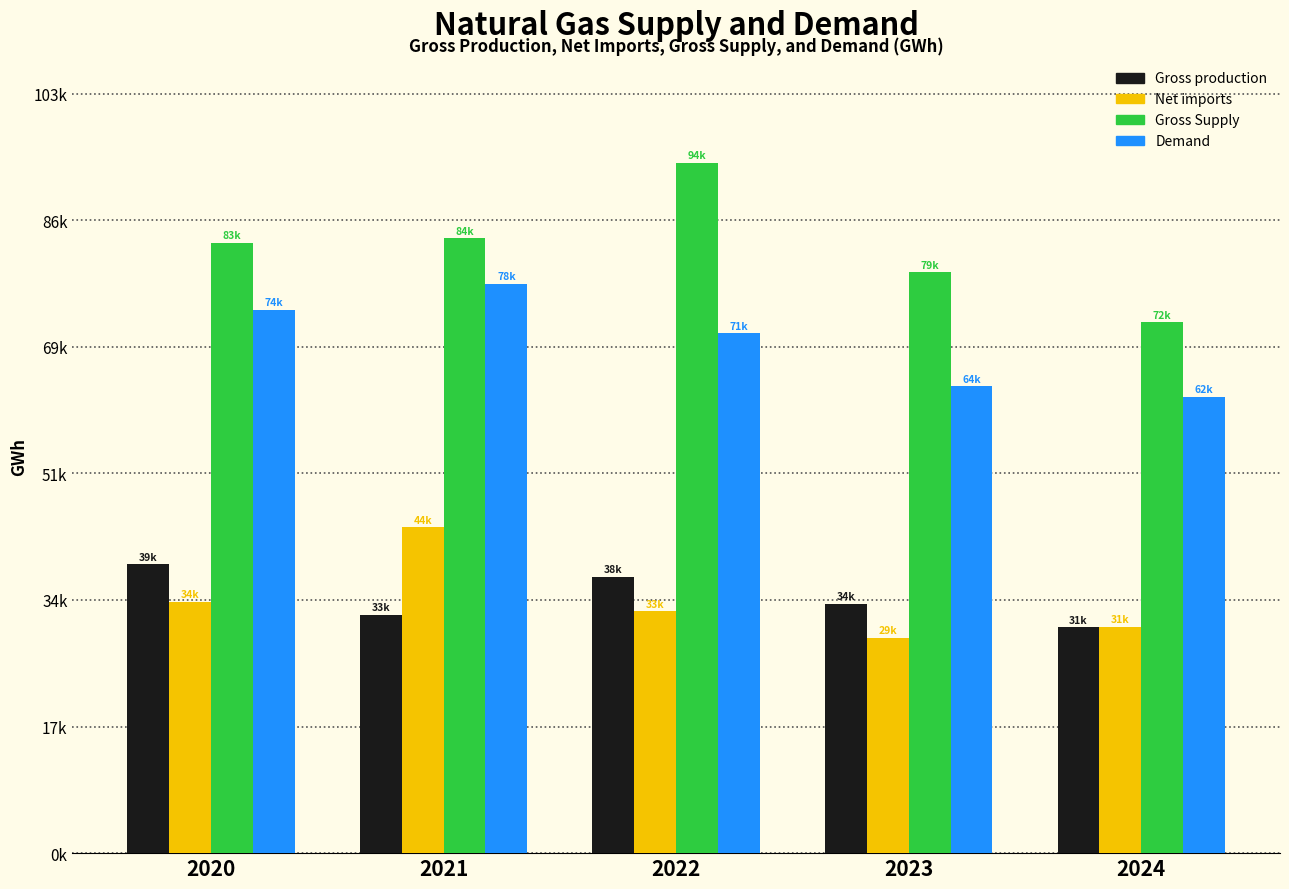

Does the chart contain stacked bars?

No